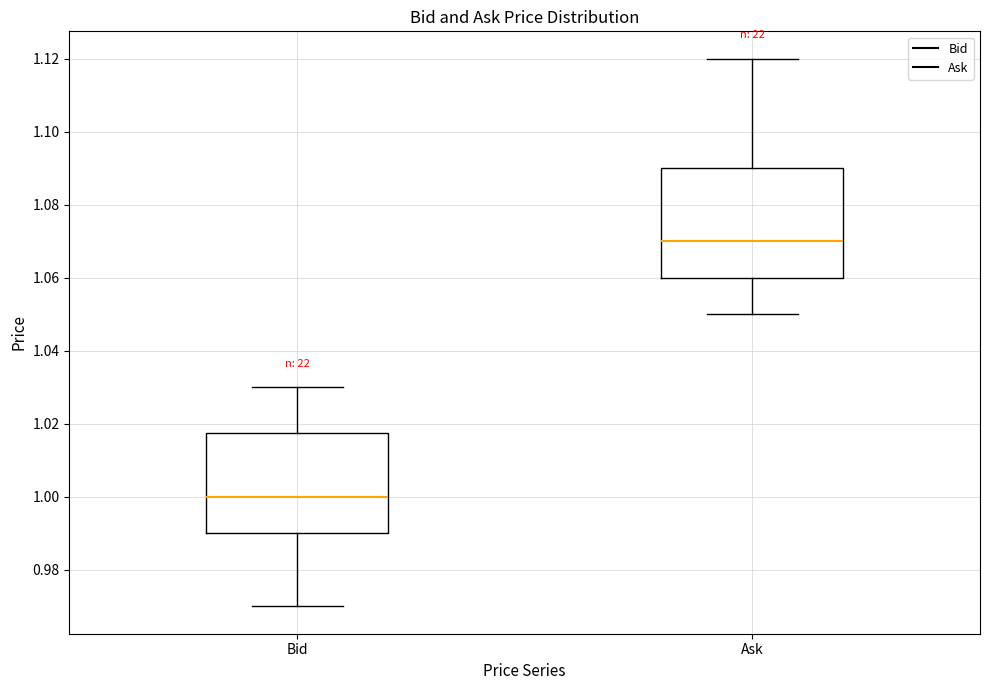

Which box's median line is the lowest?

Bid